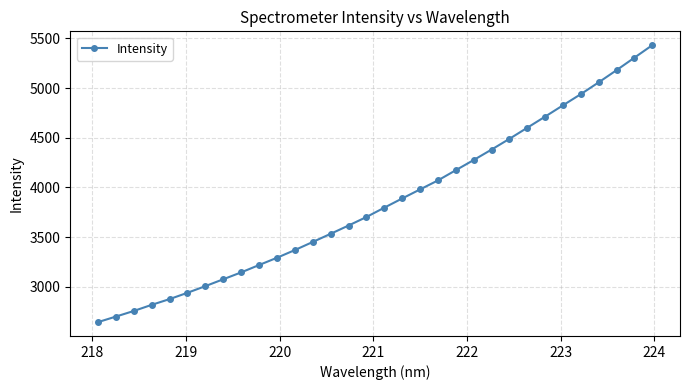

What is the maximum value shown in the chart?

5432.1